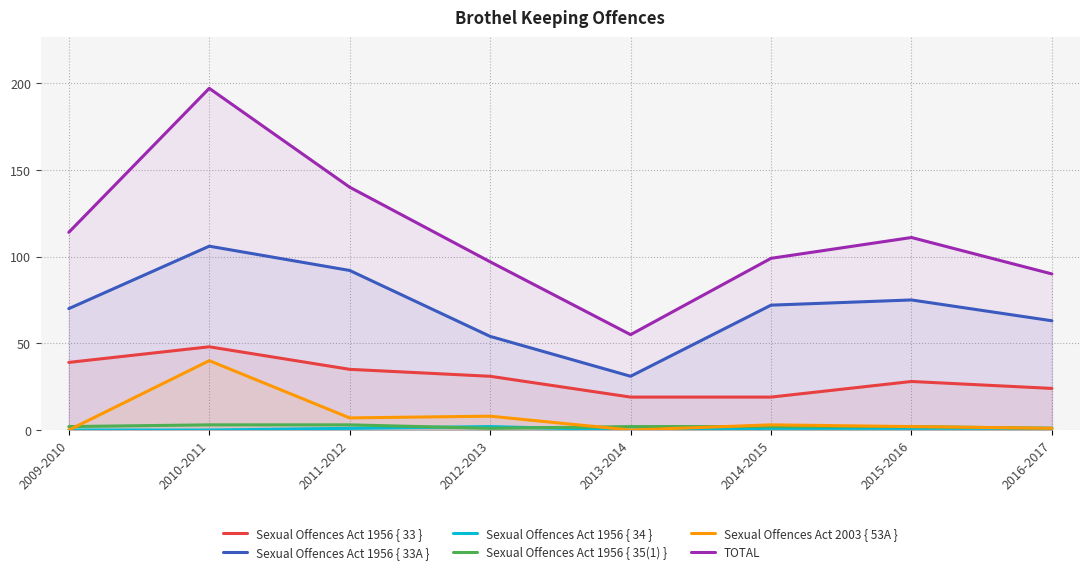

True or false: Sexual Offences Act 2003 { 53A } and TOTAL cross at least once.

False